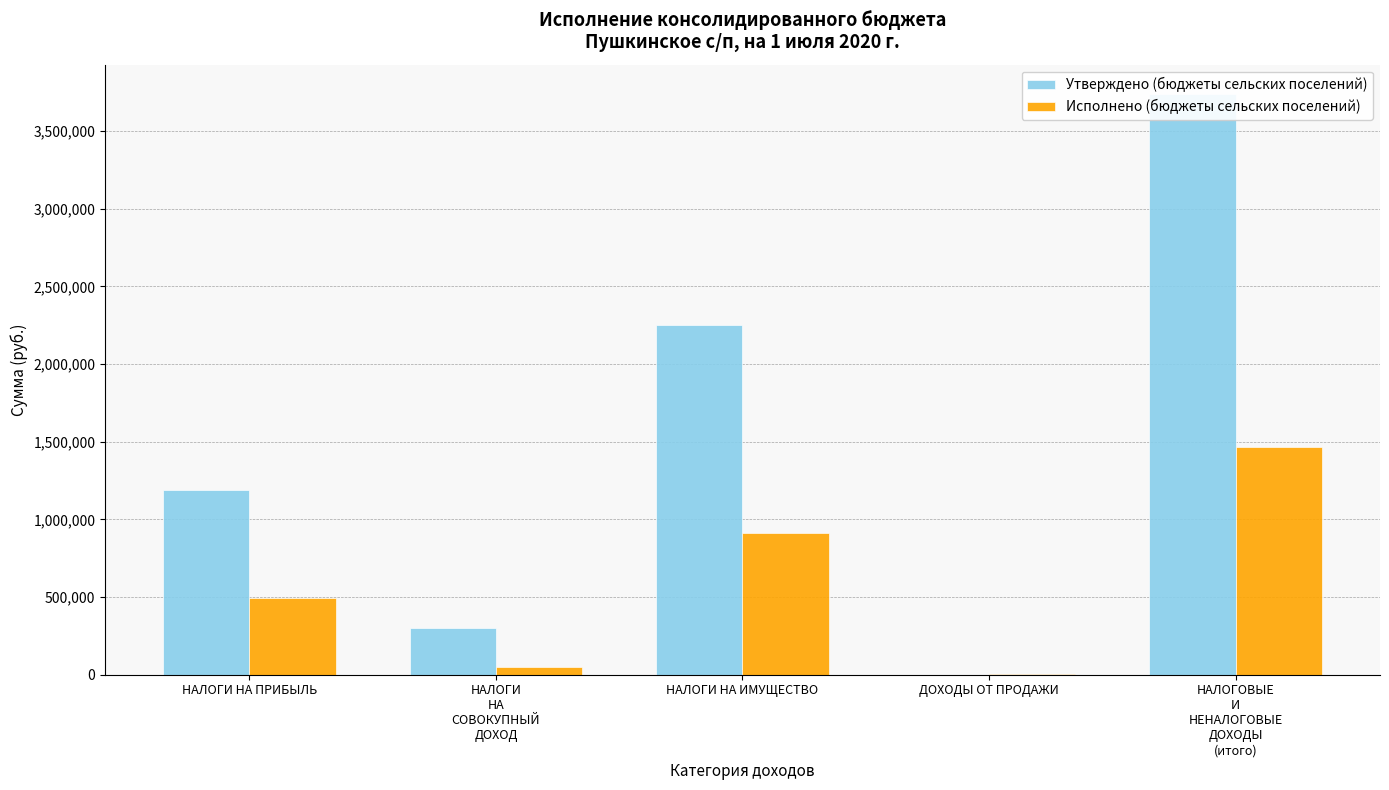

How many data points in Исполнено (бюджеты сельских поселений) are less than 494378?

2